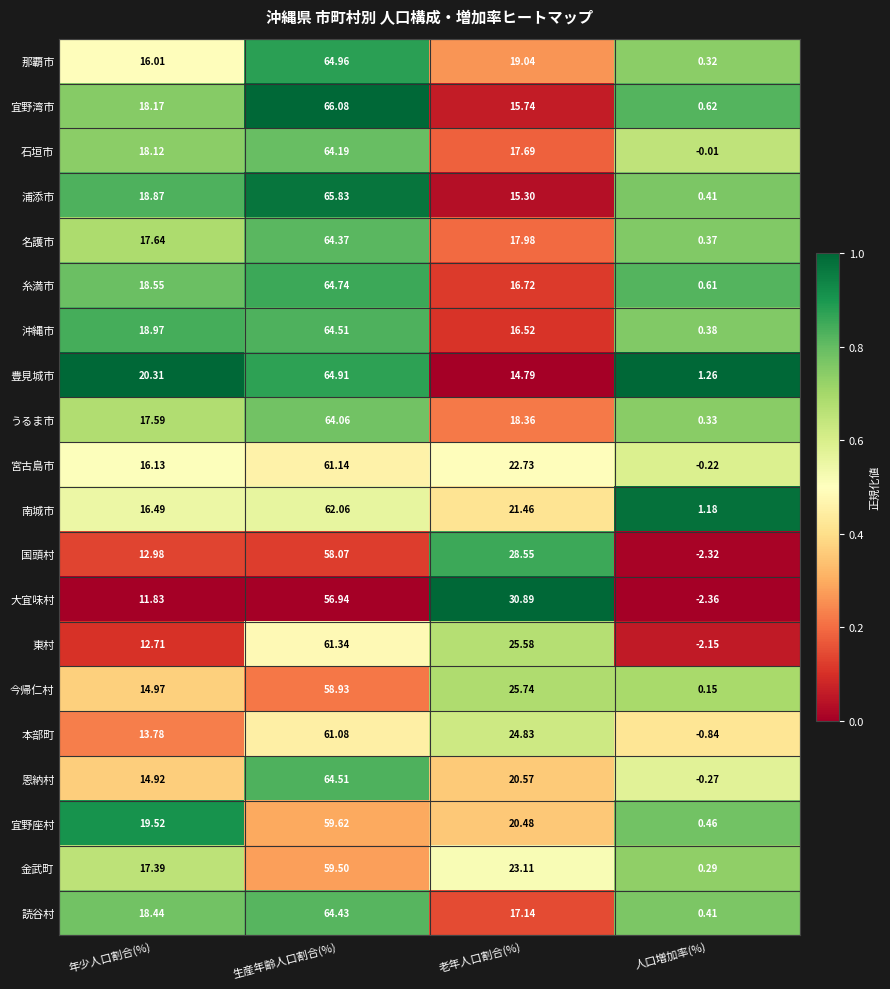

Rank the series at 年少人口割合(%) from lowest to highest value.

大宜味村, 東村, 国頭村, 本部町, 恩納村, 今帰仁村, 那覇市, 宮古島市, 南城市, 金武町, うるま市, 名護市, 石垣市, 宜野湾市, 読谷村, 糸満市, 浦添市, 沖縄市, 宜野座村, 豊見城市